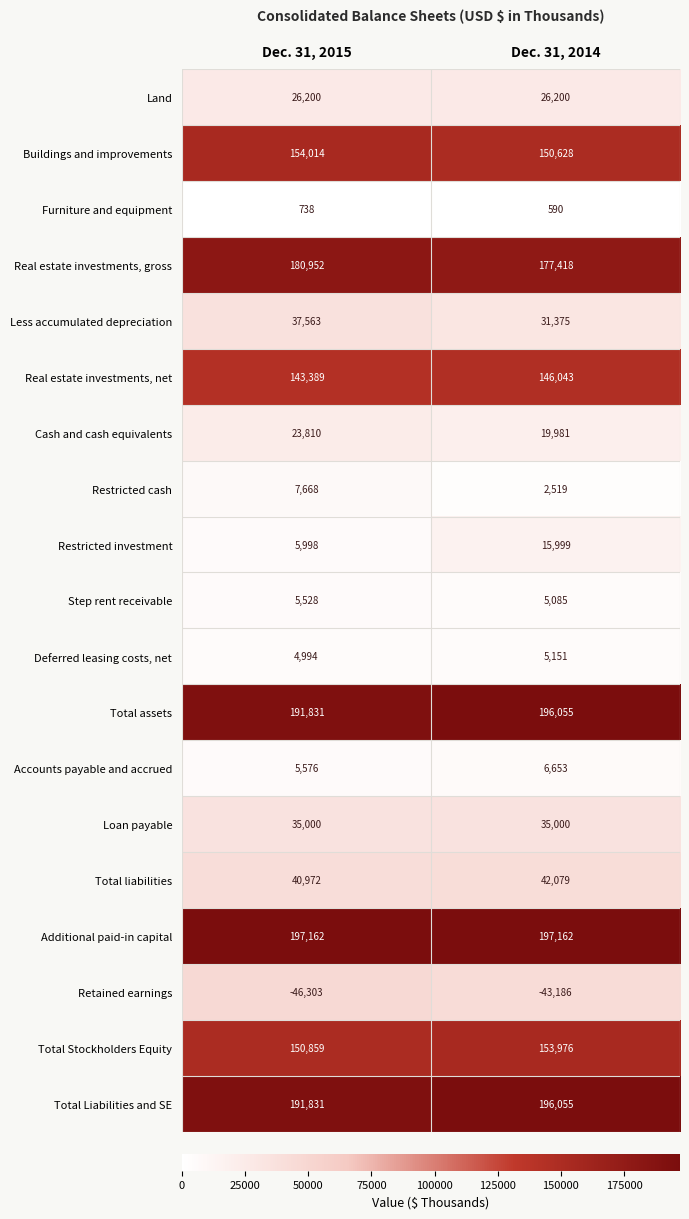

What is the difference between the highest and lowest values at Dec. 31, 2015?

243465